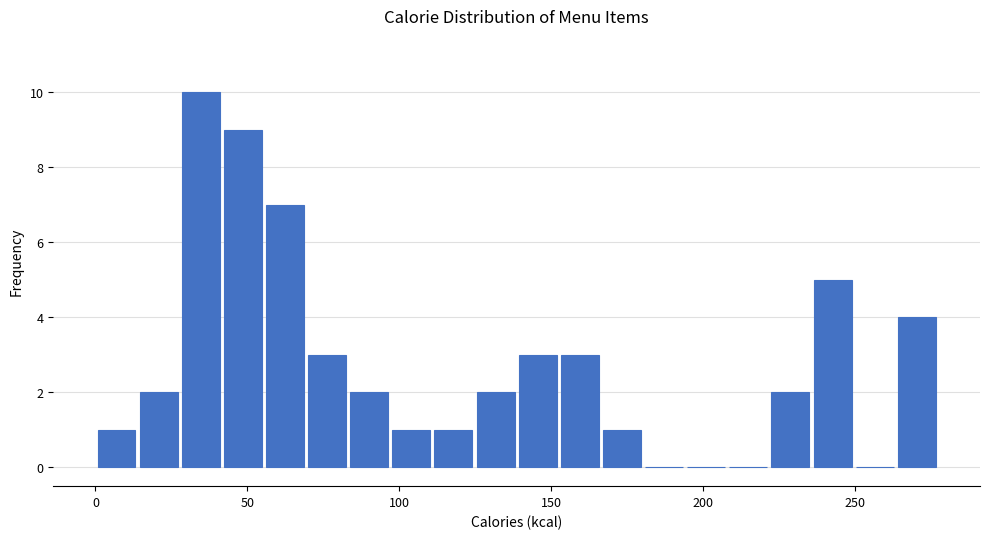

Around what value on the x-axis is the tallest bar? Give the approximate position of its centre, as read against the axis.

35